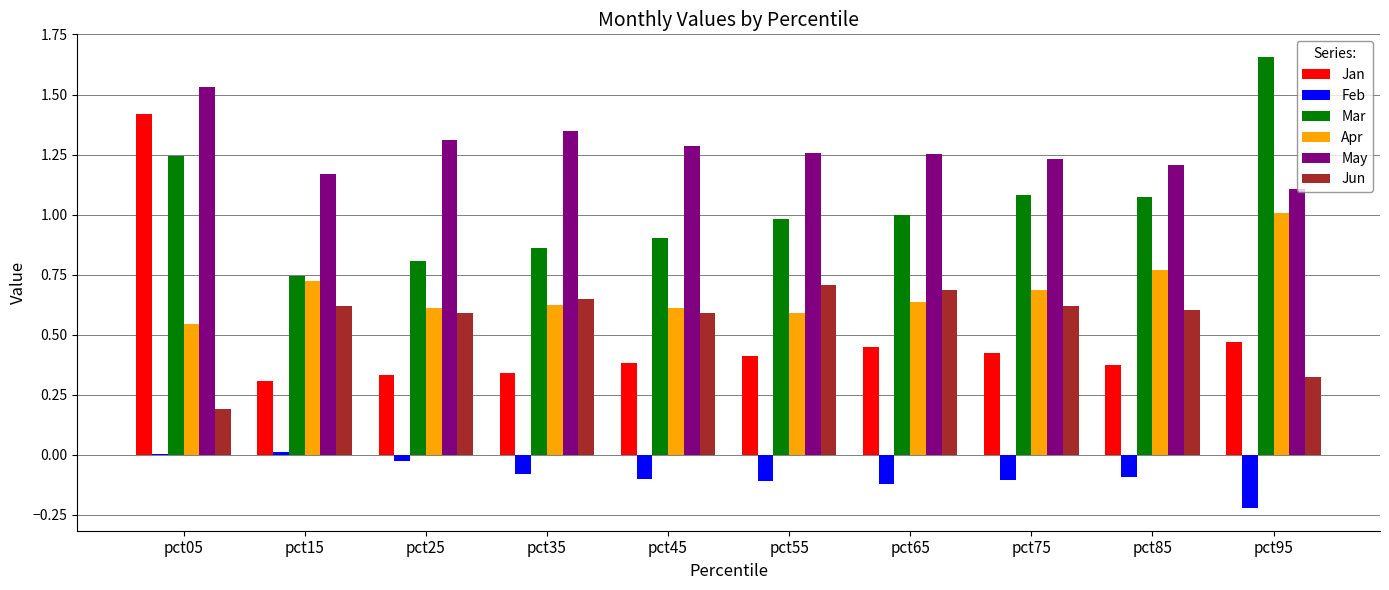

Is the value of Mar at pct35 greater than the value of Apr at pct05?

Yes